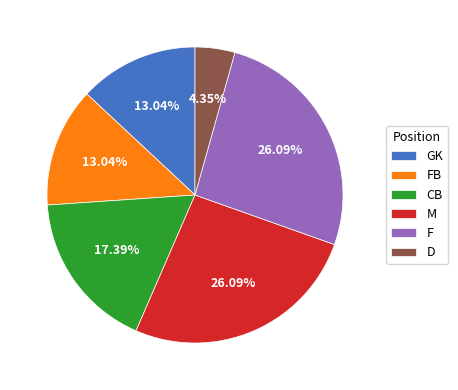

To the nearest percent, what is the difference between the D and CB slice percentages?

13%